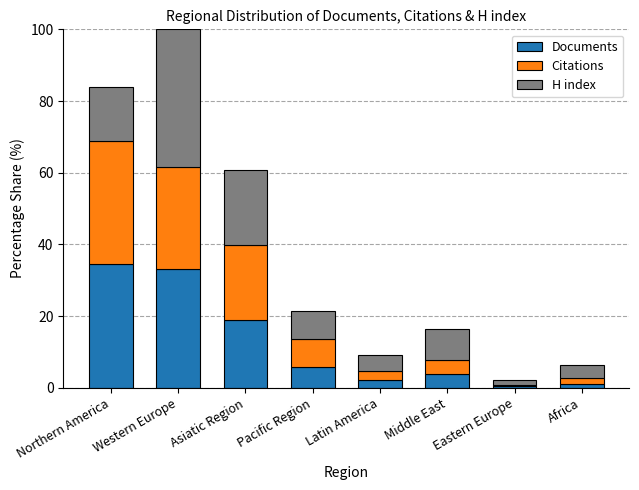

How many categories are shown in the chart?

8